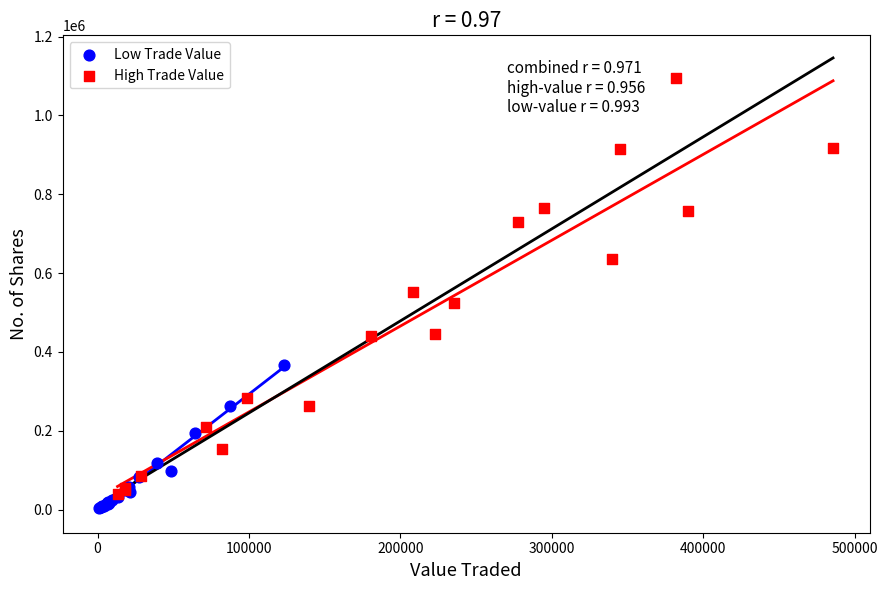

Which series contains the highest Y value?

High Trade Value